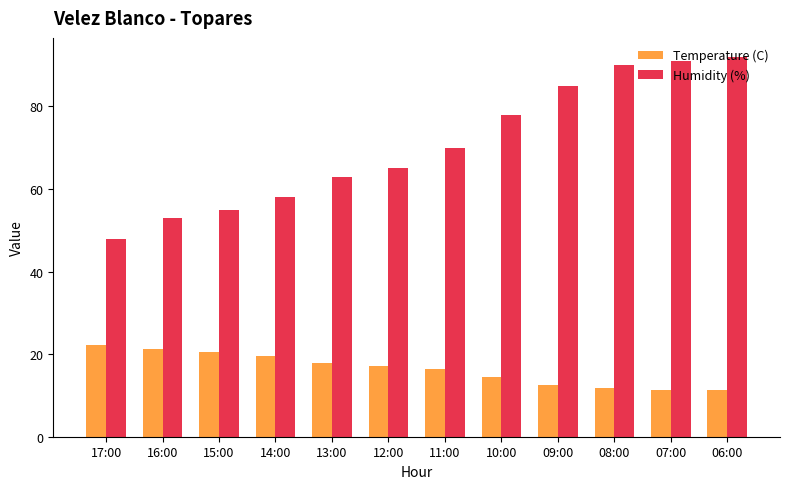

What is the sum of the Temperature (C) values at 07:00 and 15:00?

31.7